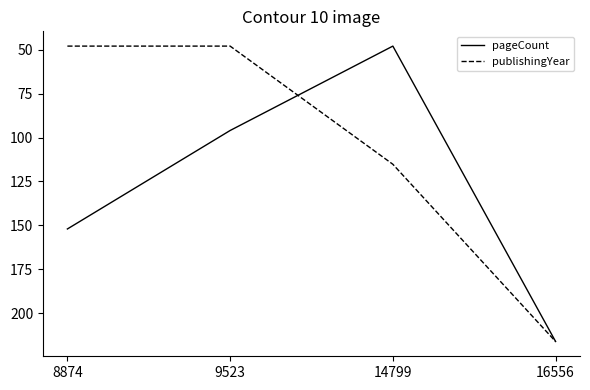

What is the minimum value shown in the chart?

48.0